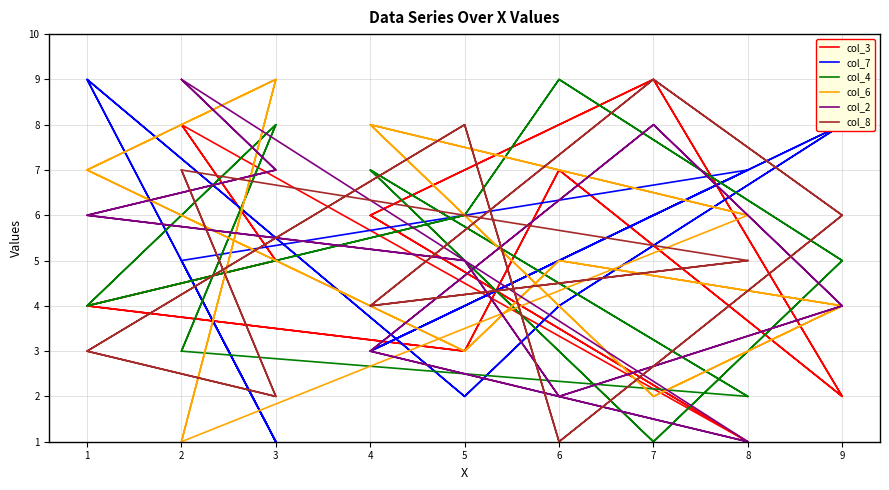

Which series has the largest total across all categories?

col_3